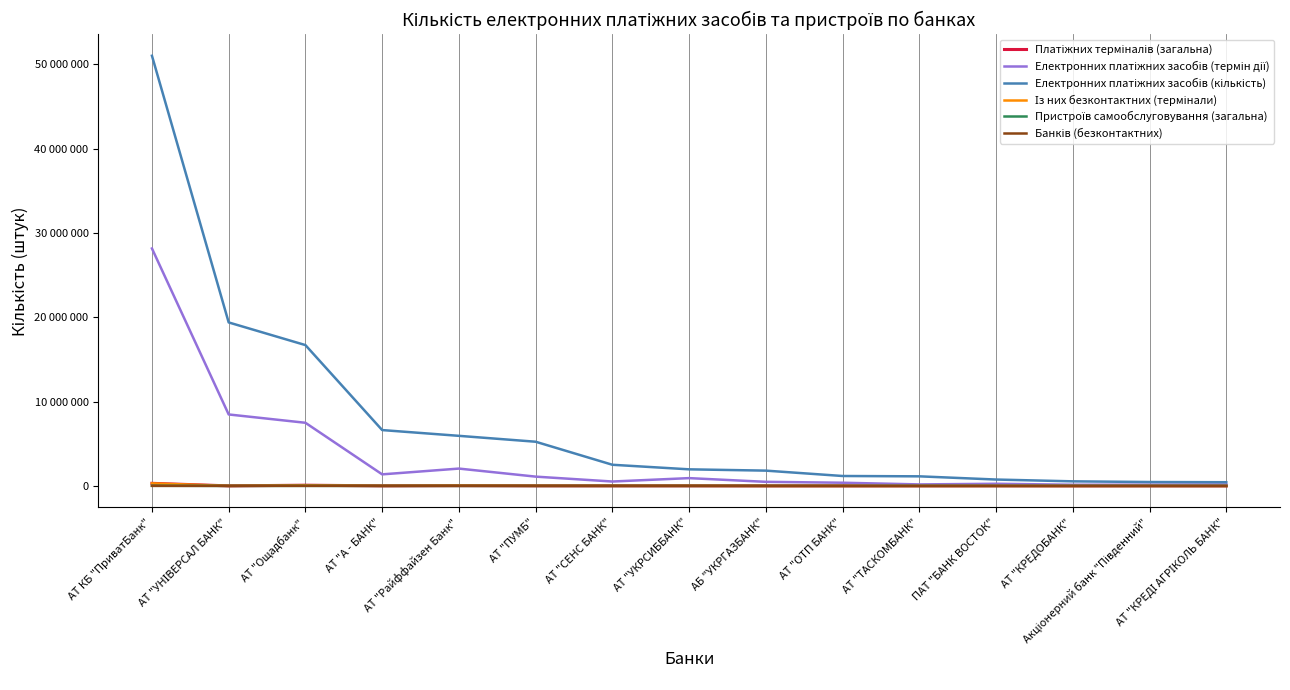

The Банків (безконтактних) series shows 60 at АТ "ТАСКОМБАНК". True or false?

False